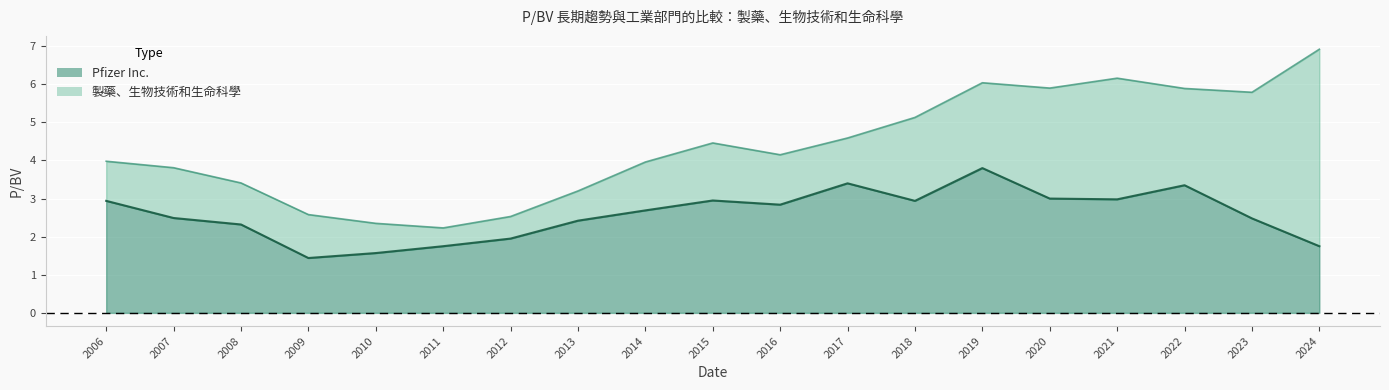

What is the greatest value displayed?

6.9